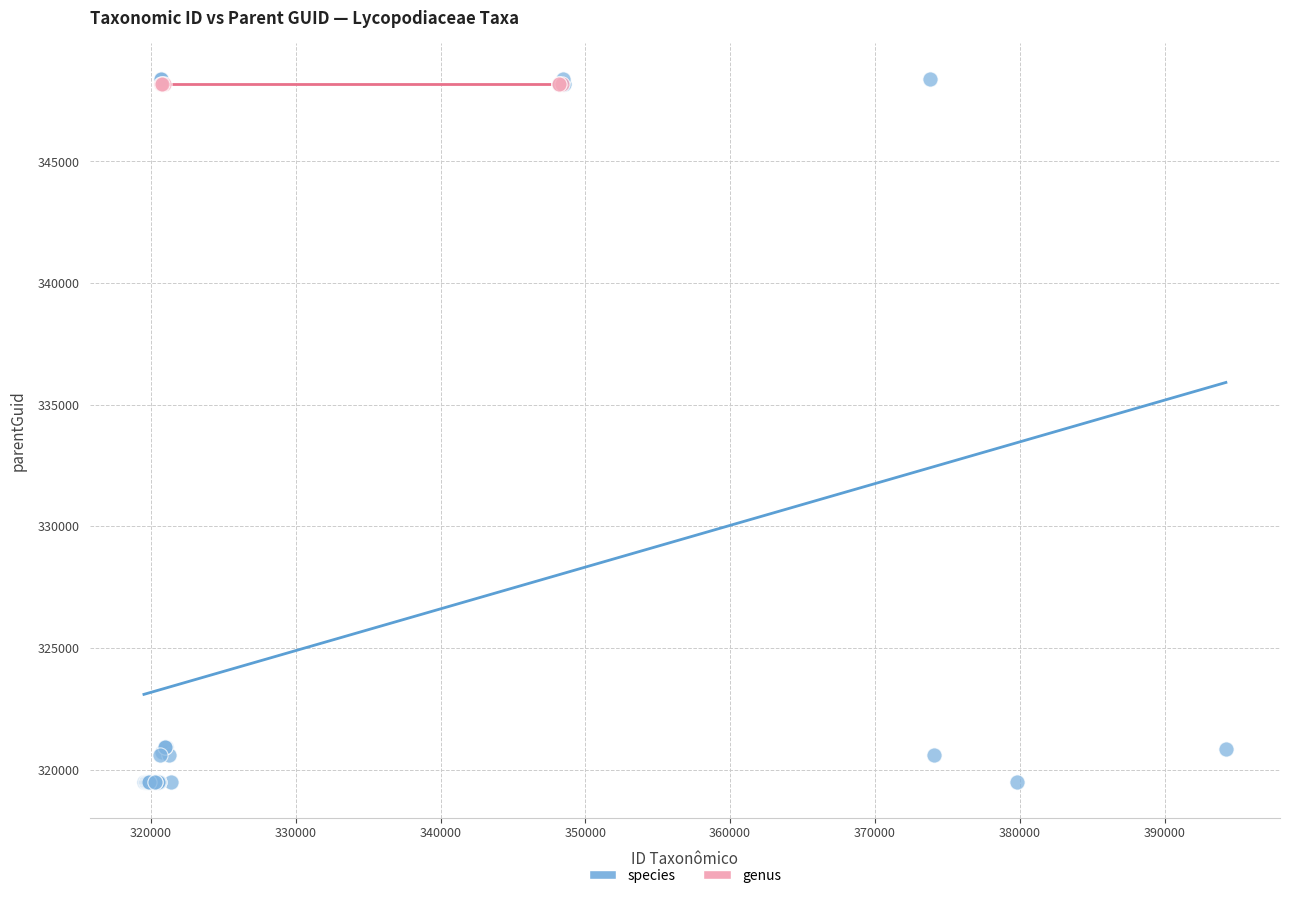

Which series contains the lowest Y value?

species